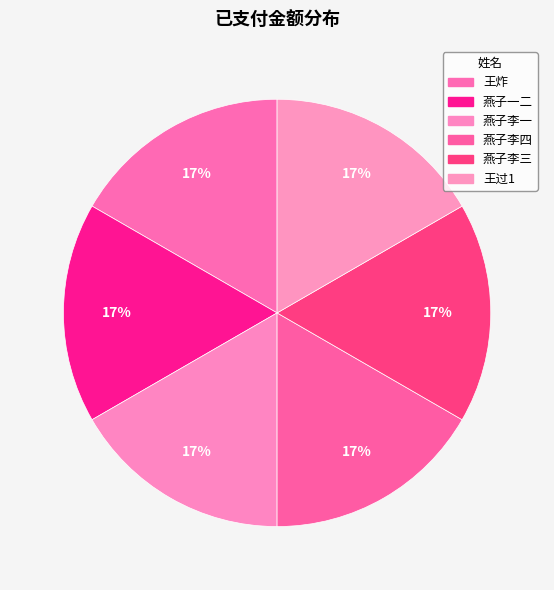

The 燕子李三 slice represents 1% of the pie. True or false?

False